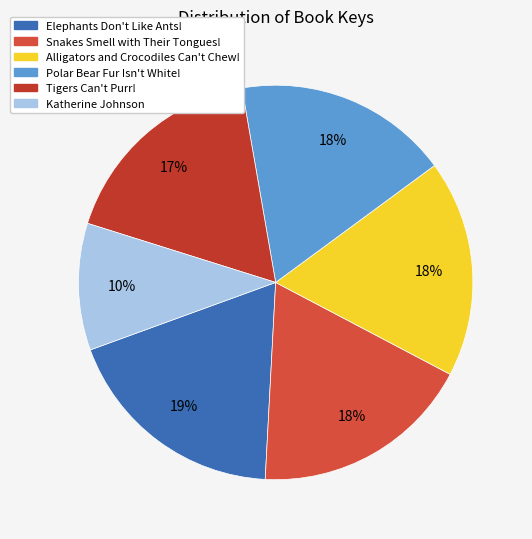

What is the largest slice in the pie chart?

Elephants Don't Like Ants!